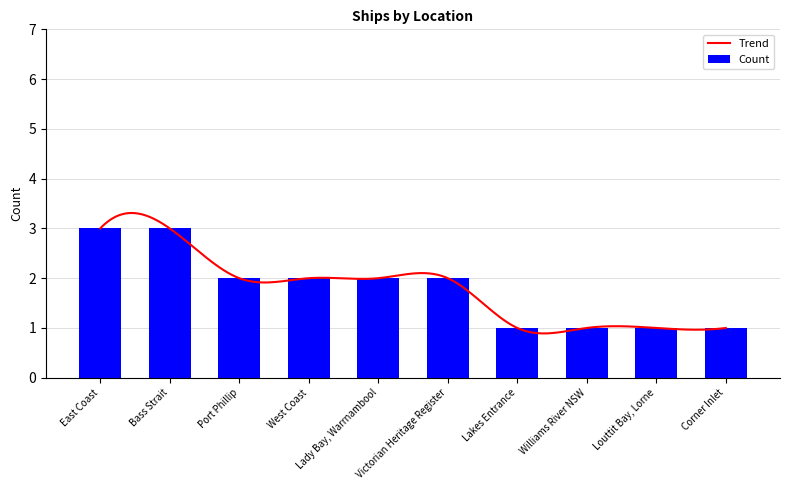

What is the smallest value displayed?

1